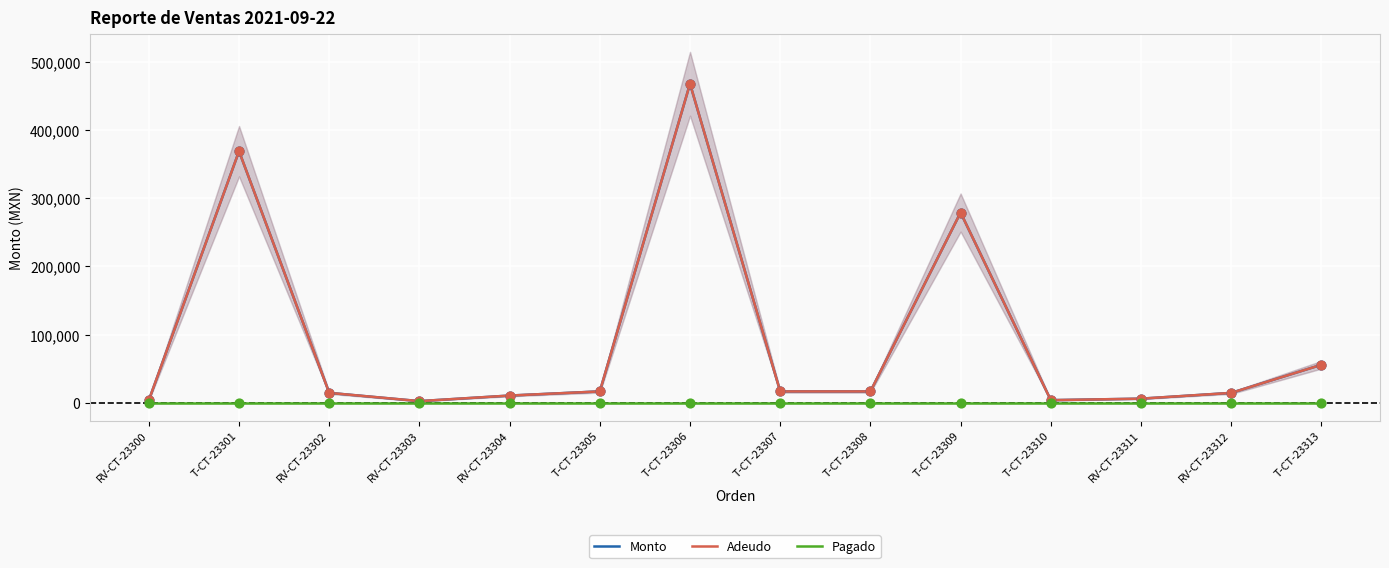

Which series has the largest Y range (max minus min)?

Monto